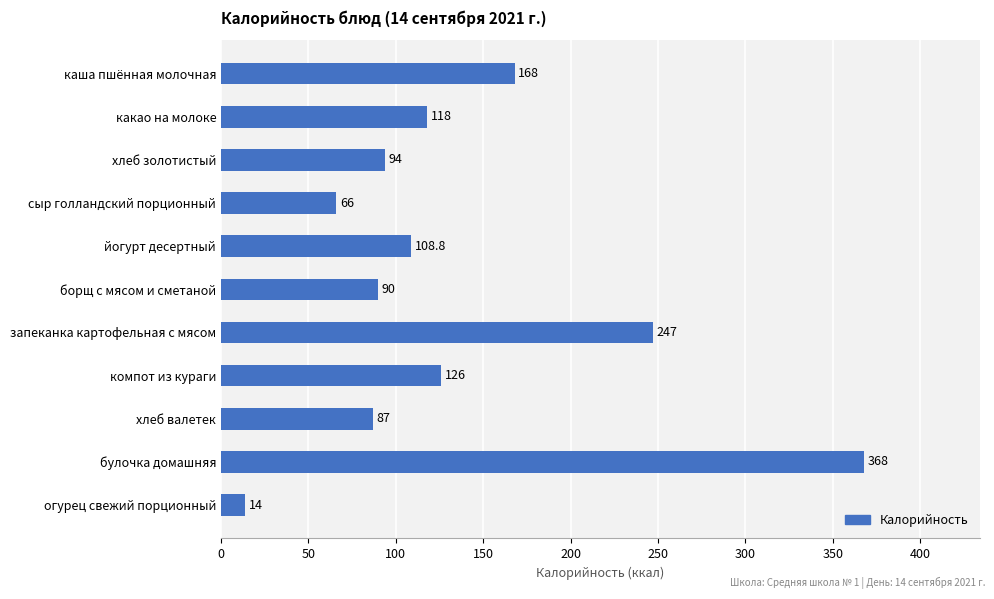

The value at запеканка картофельная с мясом is 247.0. True or false?

True